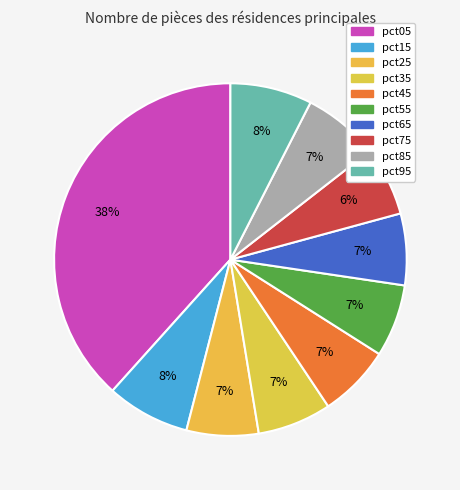

Count the number of slices in the pie.

10